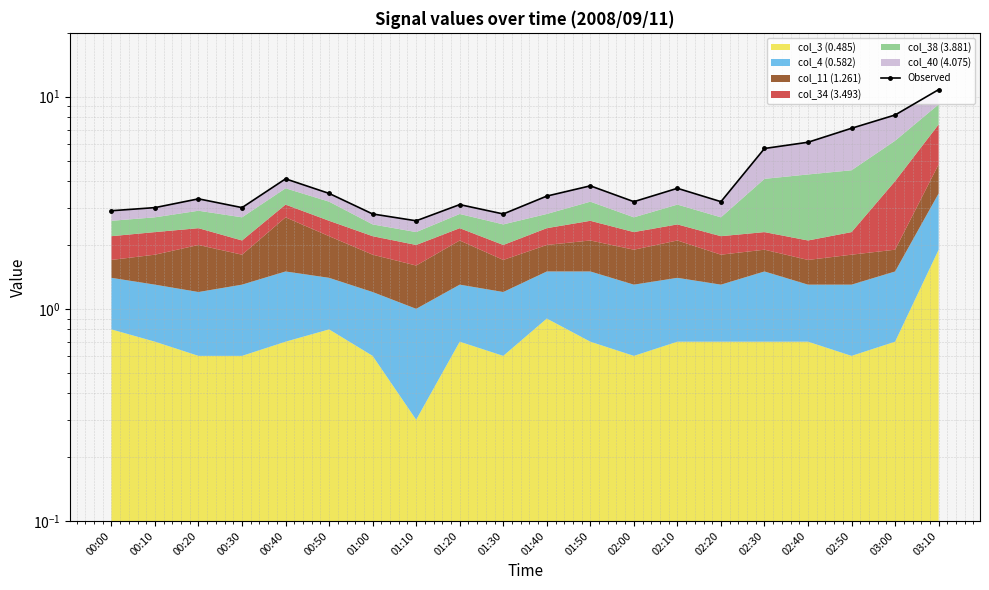

Reading left to right, transcribe all the data shown in this chart.

2.9	3.0	3.3	3.0	4.1	3.5	2.8	2.6	3.1	2.8	3.4	3.8	3.2	3.7	3.2	5.7	6.1	7.1	8.2	10.8